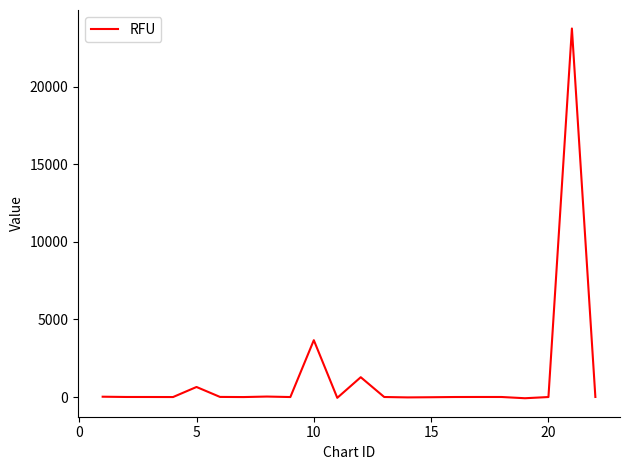

What is the difference between the maximum and minimum values?

23824.5